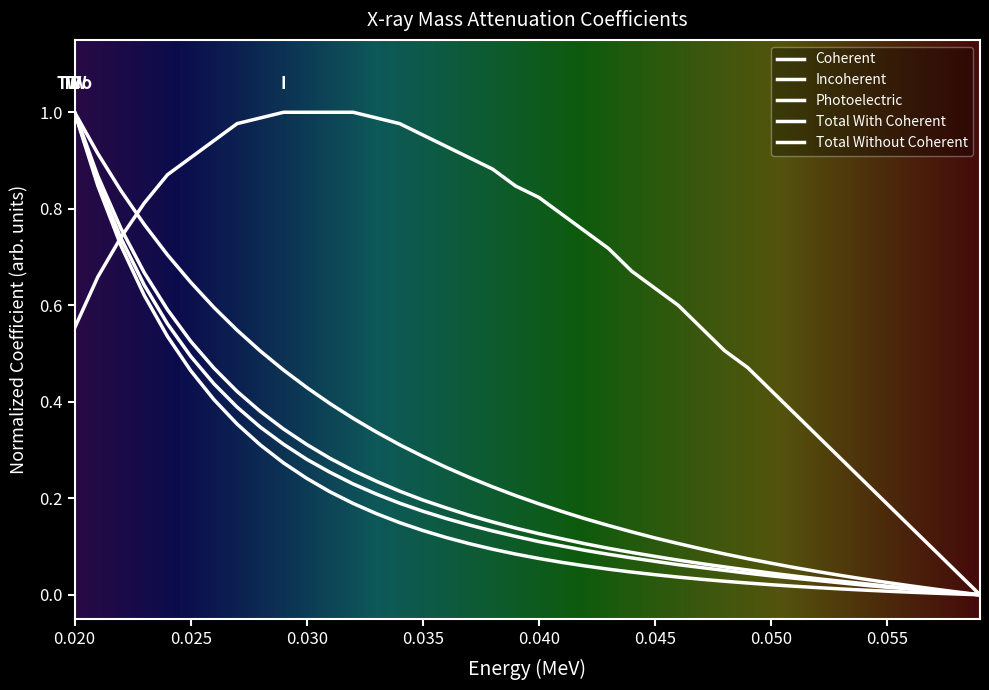

Is this an area chart (filled region under the line)?

No